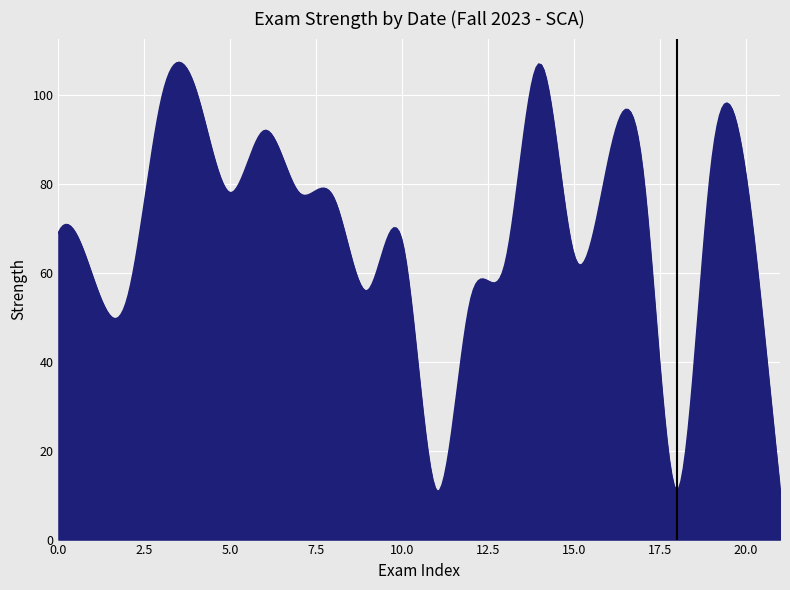

What is the maximum value shown in the chart?

107.3